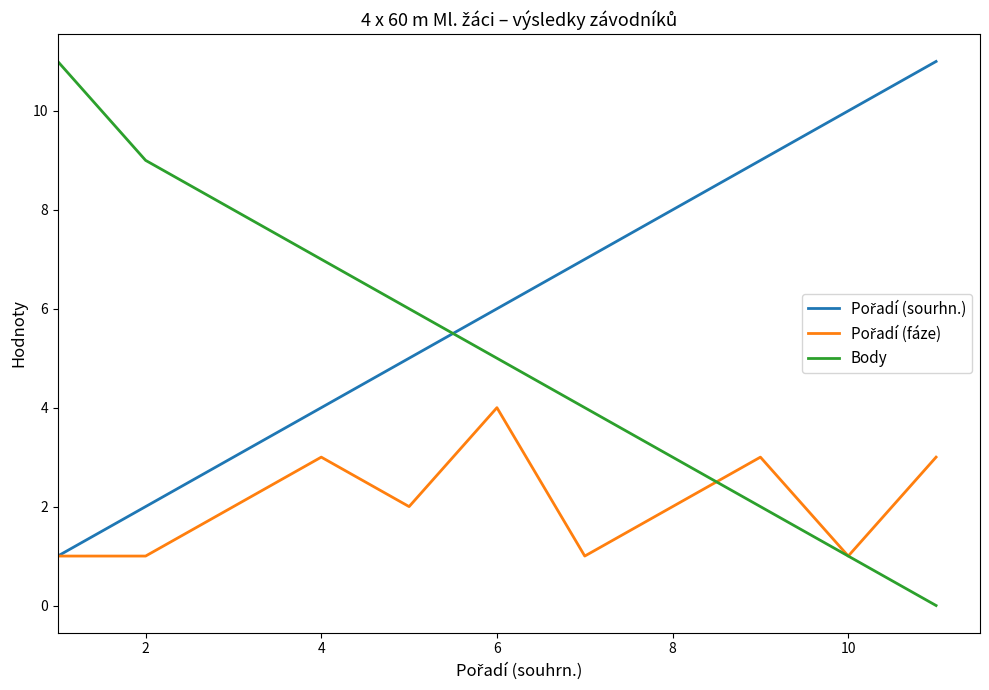

Is this an area chart (filled region under the line)?

No